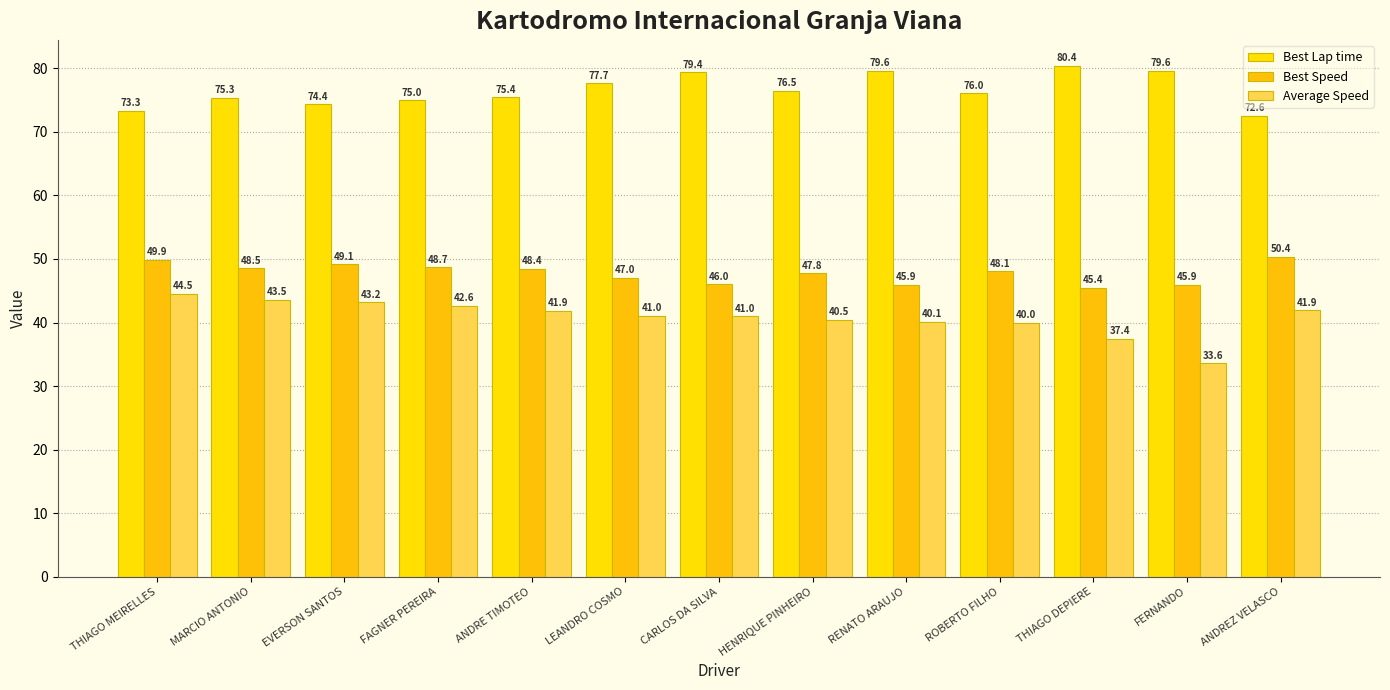

What is the difference between the second highest and minimum values in the Best Lap time series?

7.0